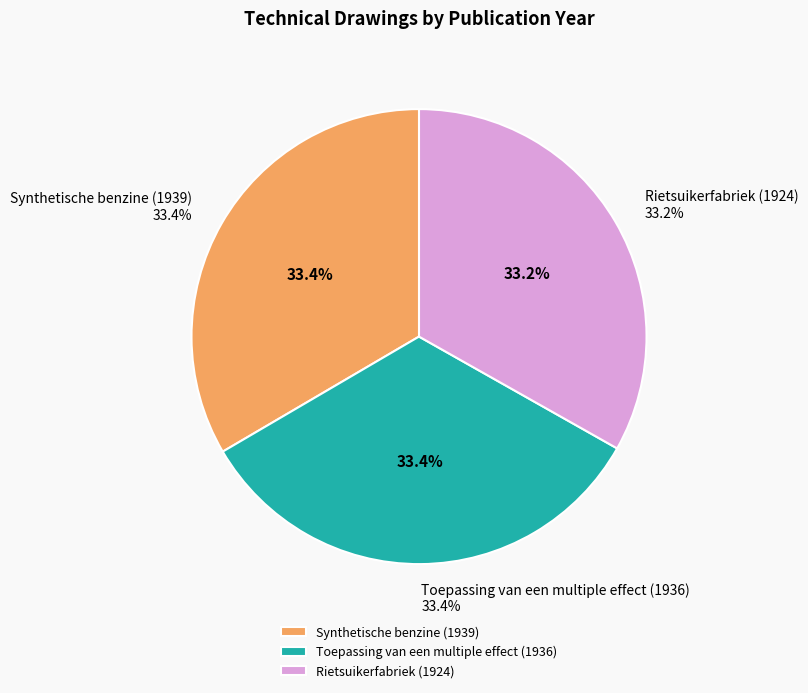

What is the total percentage of Synthetische benzine (1939) and Rietsuikerfabriek (1924)?

66.6%